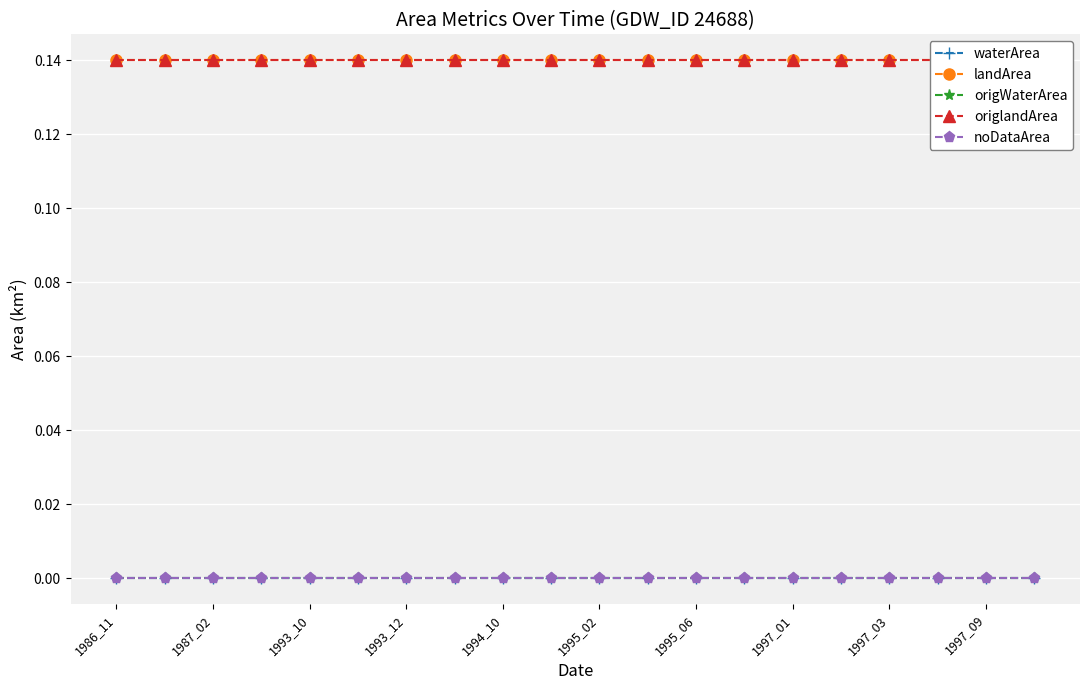

Which label corresponds to the smallest value in the chart?

1986_11